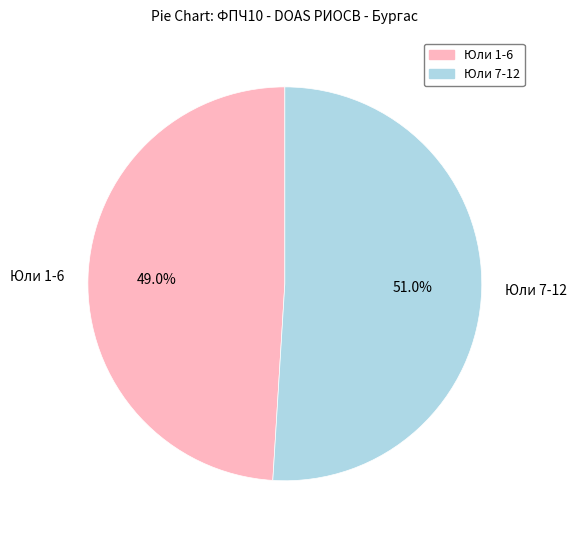

What is the ratio of the value at Юли 7-12 to the value at Юли 1-6?

1.0